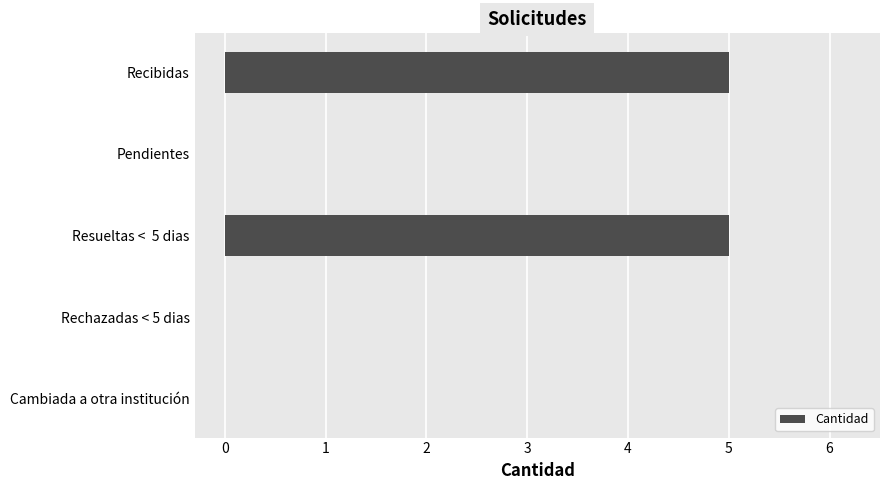

Are the bars horizontal?

Yes